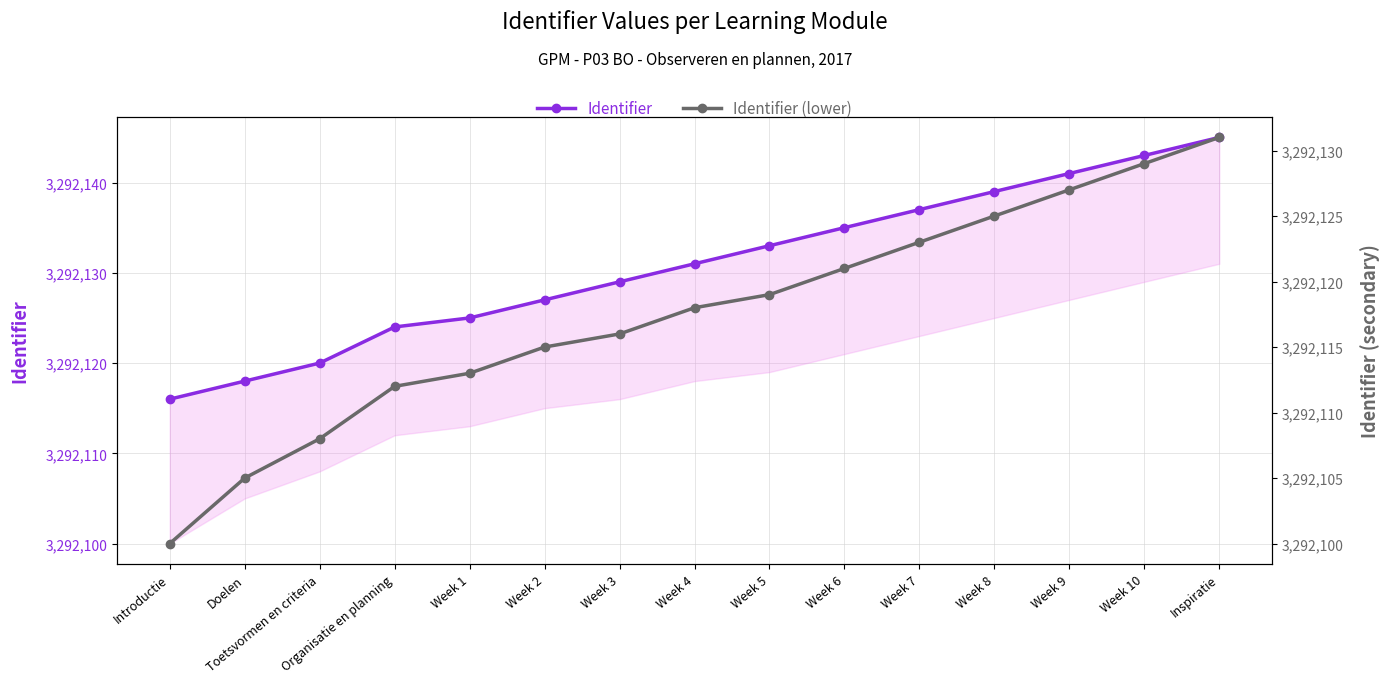

True or false: Identifier (lower) and Identifier intersect in this chart.

False